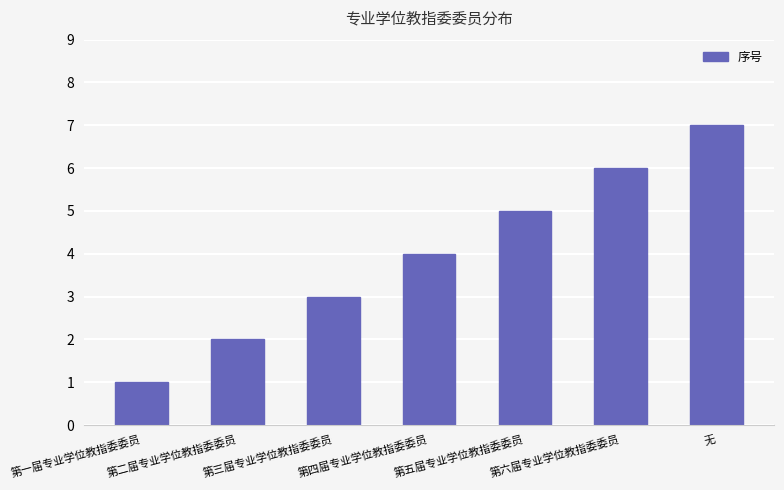

What is the change in value from 第二届专业学位教指委委员 to 第三届专业学位教指委委员?

+1